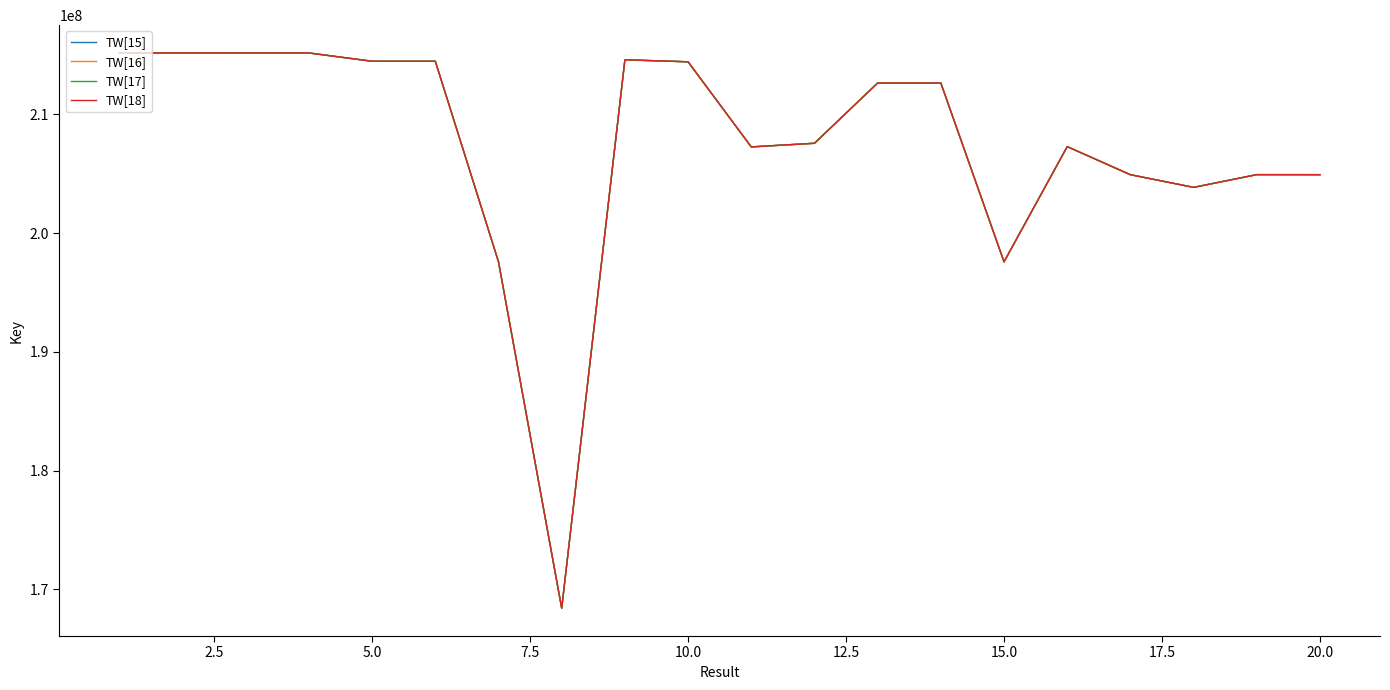

Does the chart have visible grid lines?

No